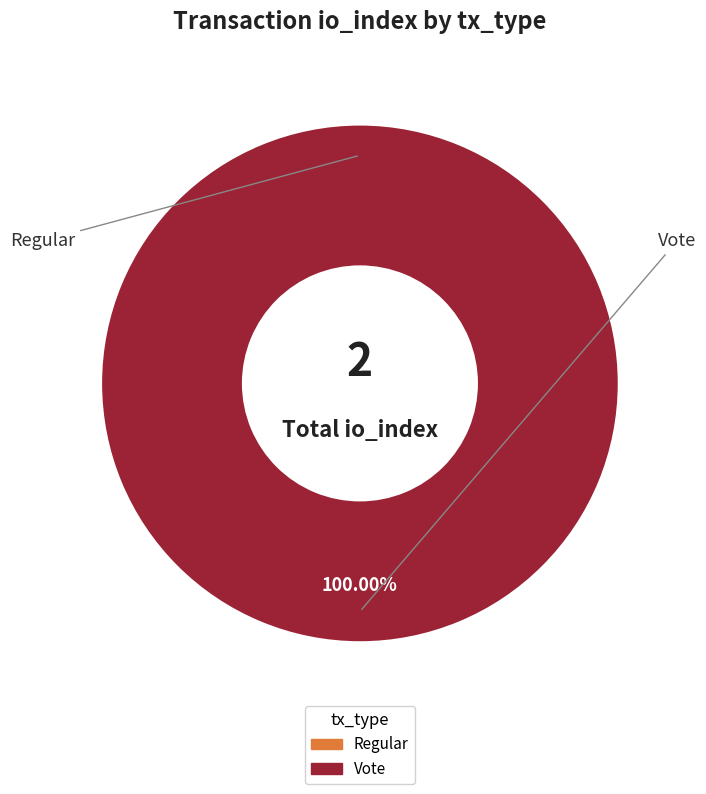

Count the number of slices in the pie.

2